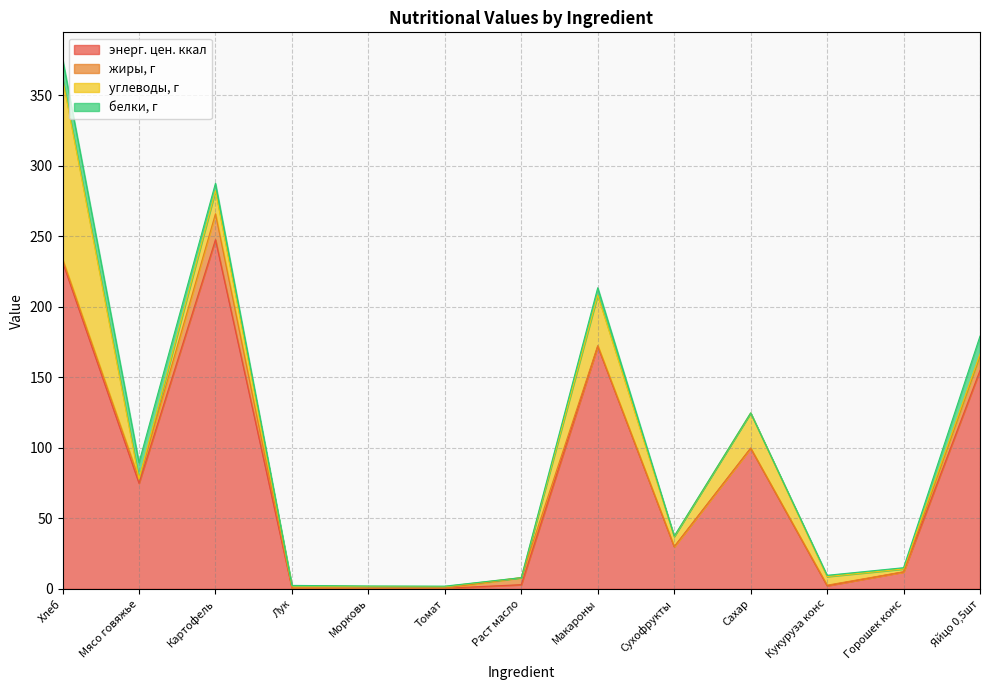

What is the highest value of the энерг. цен. ккал series?

247.7